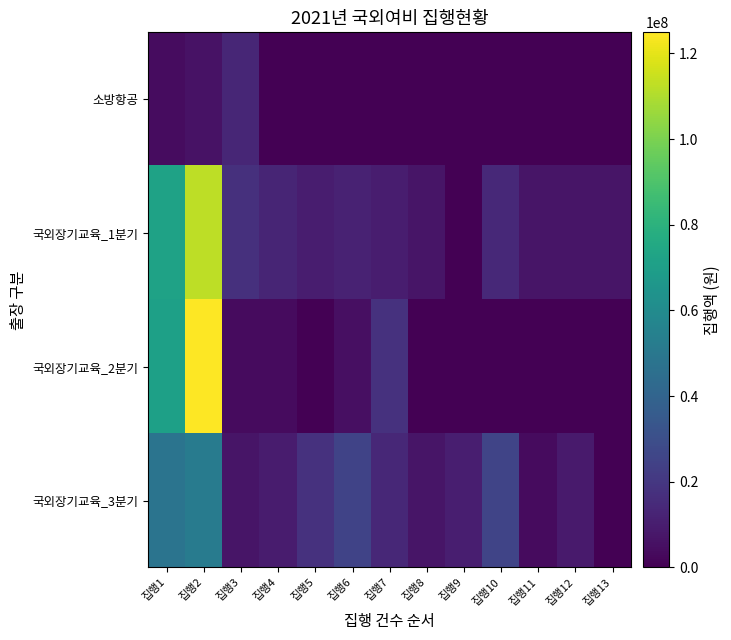

Reading left to right, list all the values displayed in this chart.

소방항공: 집행1=4199770	집행2=5885840	집행3=13306910	집행4=0	집행5=0	집행6=0	집행7=0	집행8=0	집행9=0	집행10=0	집행11=0	집행12=0	집행13=0
국외장기교육_1분기: 집행1=72152290	집행2=112614140	집행3=17156000	집행4=12740700	집행5=9908400	집행6=11855210	집행7=10125800	집행8=7000000	집행9=362200	집행10=14175250	집행11=7000000	집행12=7000000	집행13=7000000
국외장기교육_2분기: 집행1=70835630	집행2=124925650	집행3=3423910	집행4=3500000	집행5=342350	집행6=5350200	집행7=17786800	집행8=0	집행9=0	집행10=0	집행11=0	집행12=0	집행13=0
국외장기교육_3분기: 집행1=48044830	집행2=52170250	집행3=6922790	집행4=9374030	집행5=17624580	집행6=24948700	집행7=14131300	집행8=6991250	집행9=10301050	집행10=25751000	집행11=3500000	집행12=9133000	집행13=0